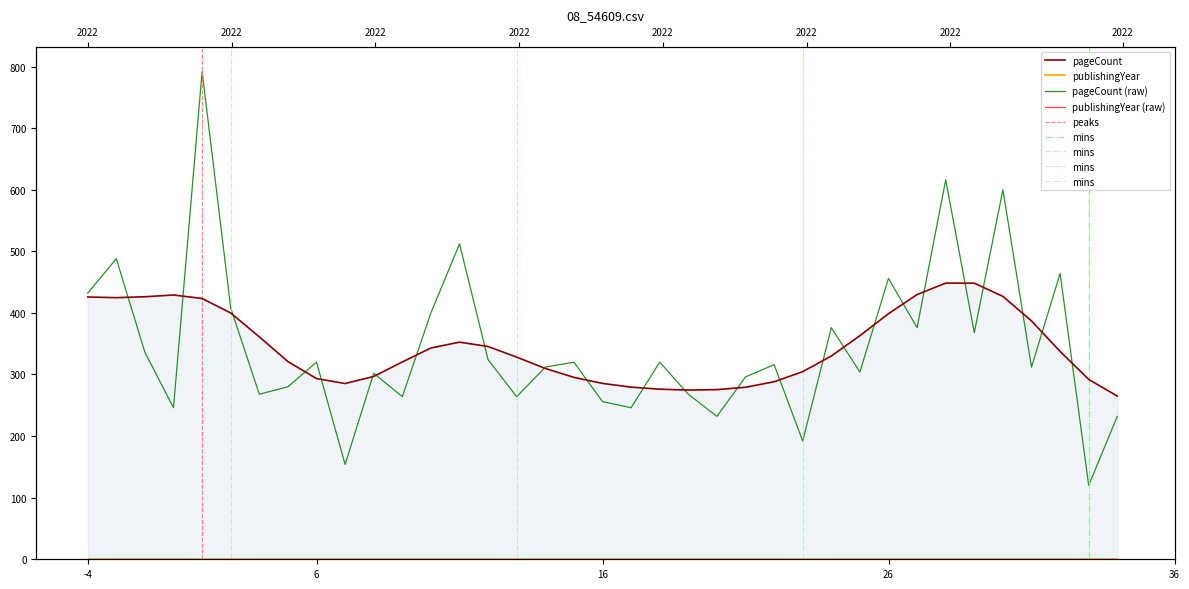

How many points are lower than both their immediate neighbors (excluding endpoints)?

13